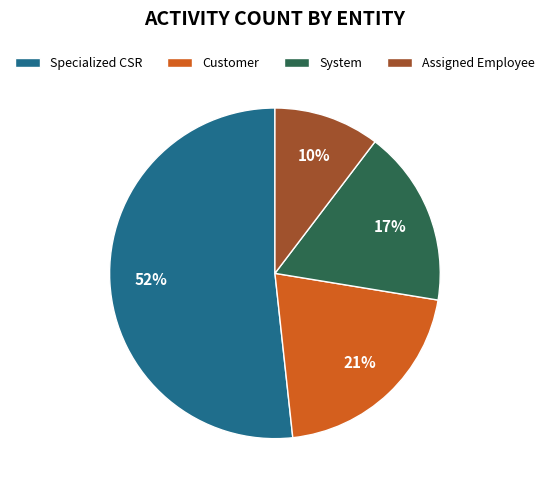

Rank the categories by value from highest to lowest.

Specialized CSR, Customer, System, Assigned Employee